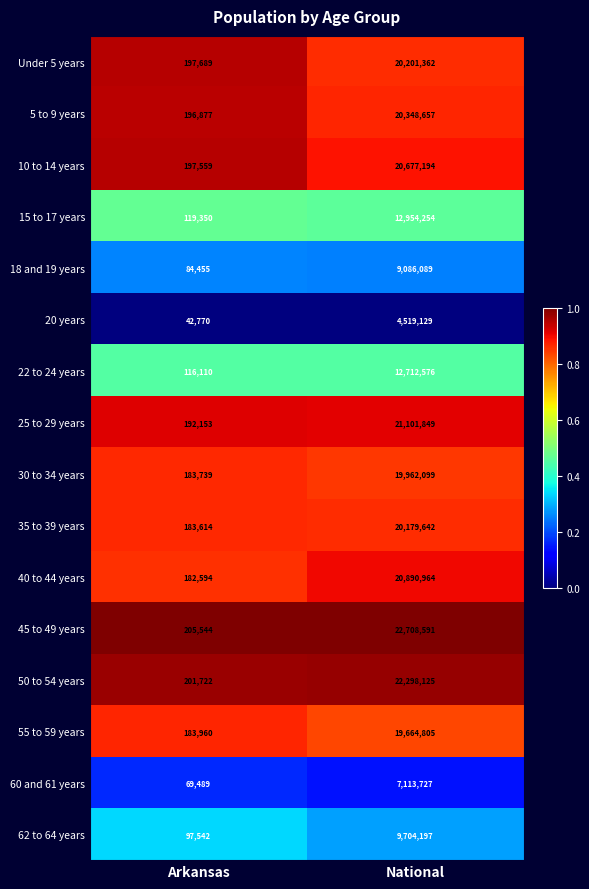

What is the maximum value shown in the chart?

22708591